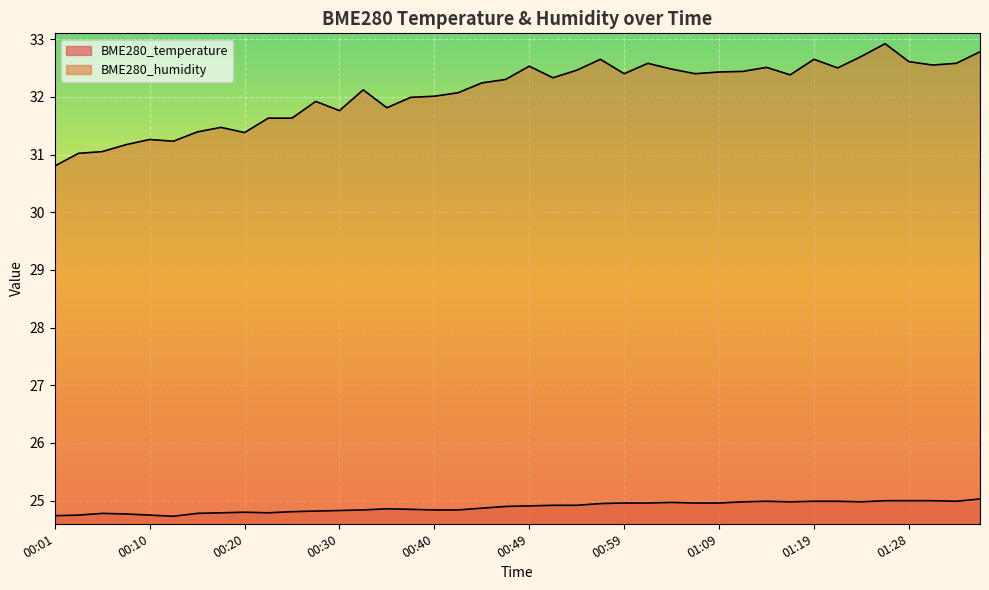

At which label is BME280_humidity closest to 31?

00:03